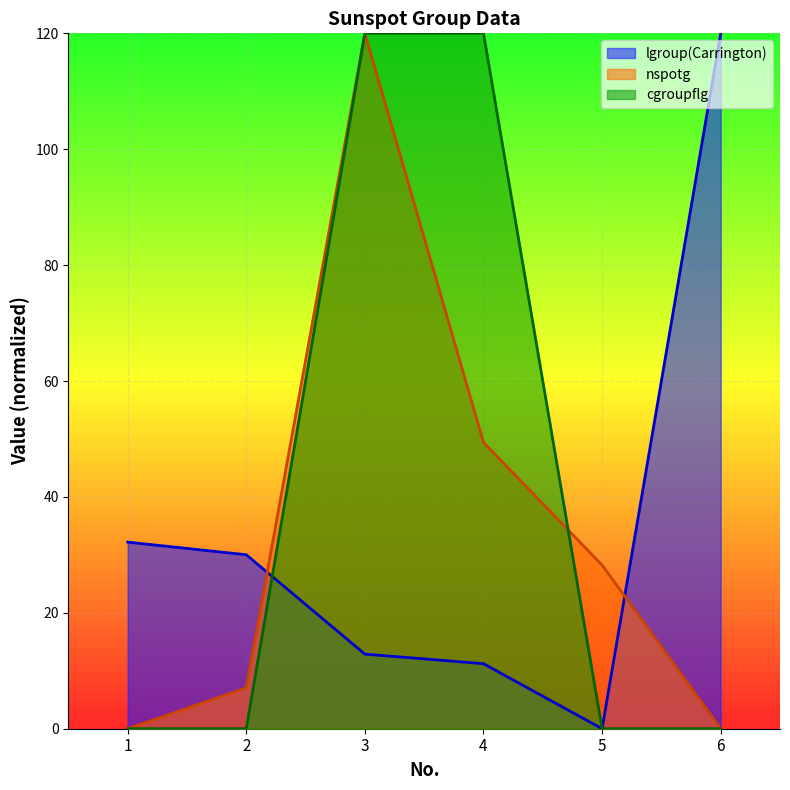

True or false: cgroupflg and nspotg intersect in this chart.

True